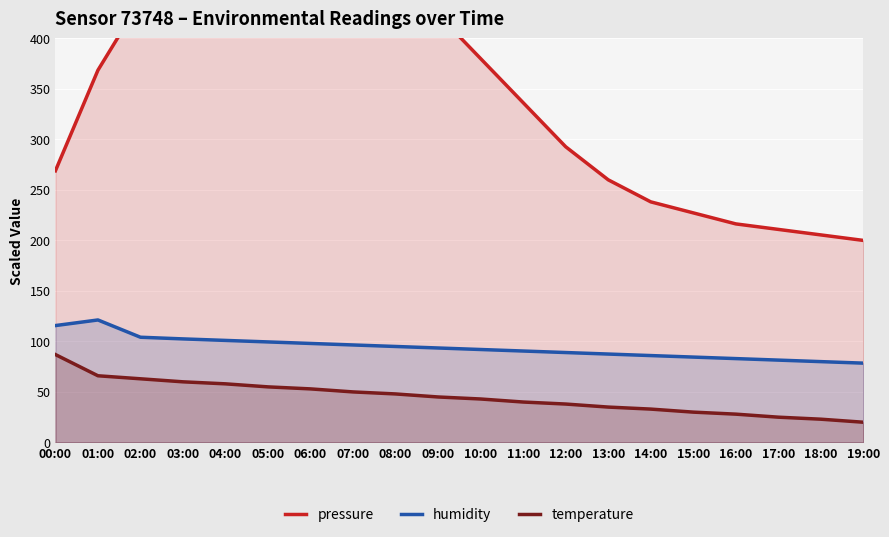

Which series has the widest spread of values?

pressure